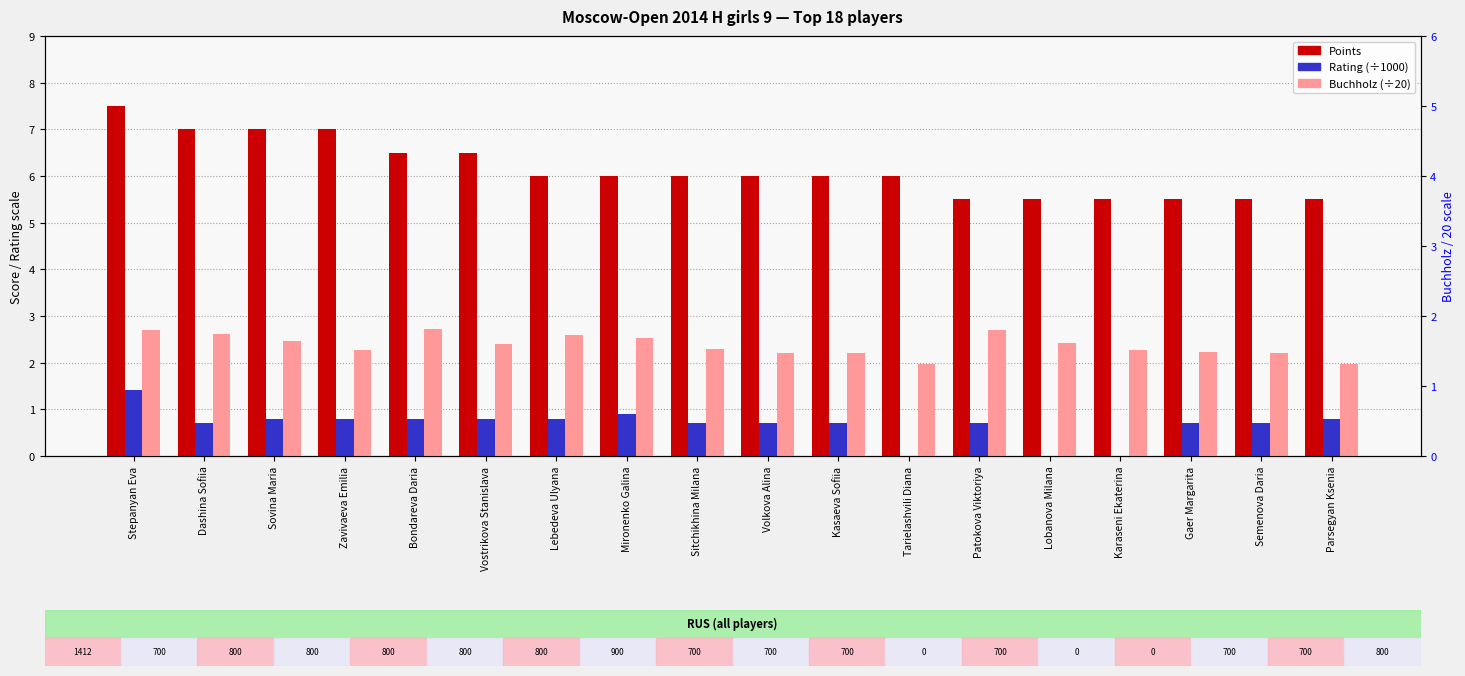

Which category has the highest value across all series?

Stepanyan Eva